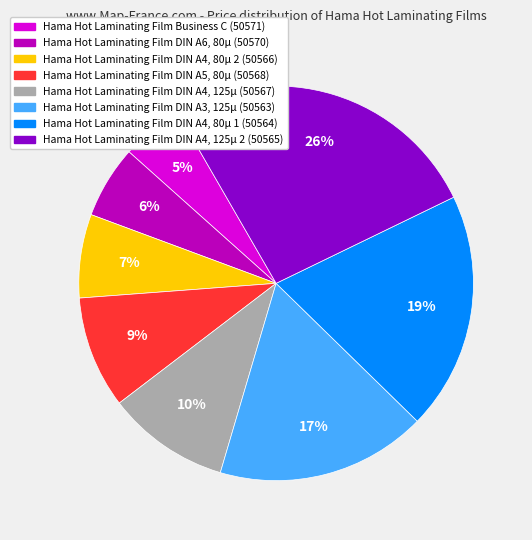

To the nearest percent, what is the difference between the largest and smallest slice percentages?

21%